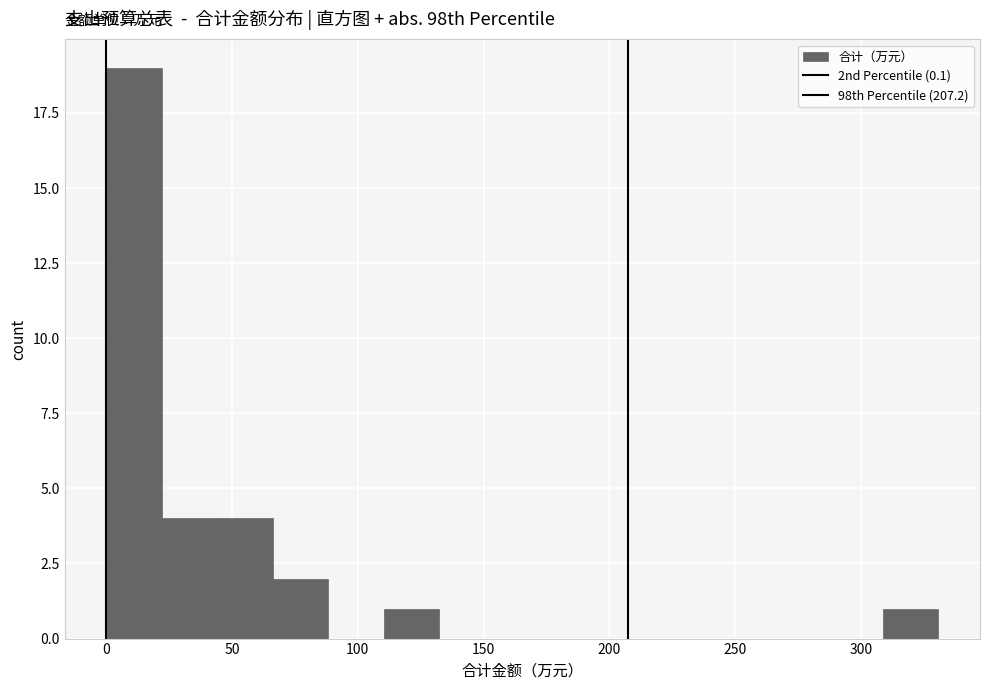

What is the height of the bar covering 110 to 130 on the x-axis? Neither the bar edges nor the heights are printed on the chart, so give them approximately, as read against the axes.

1